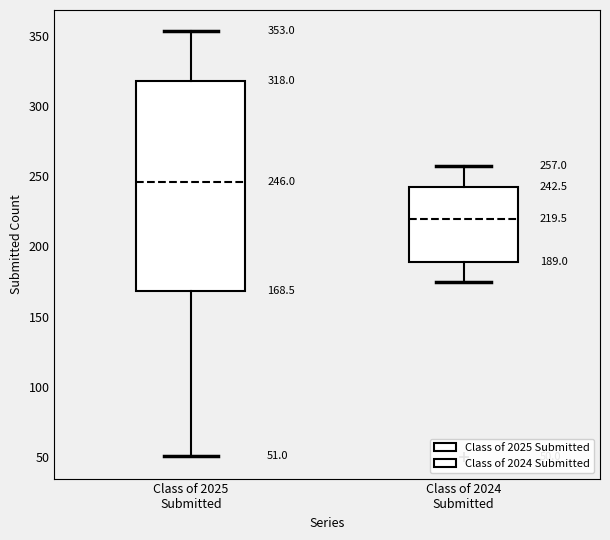

Which box's median line is the lowest?

Class of 2024 Submitted